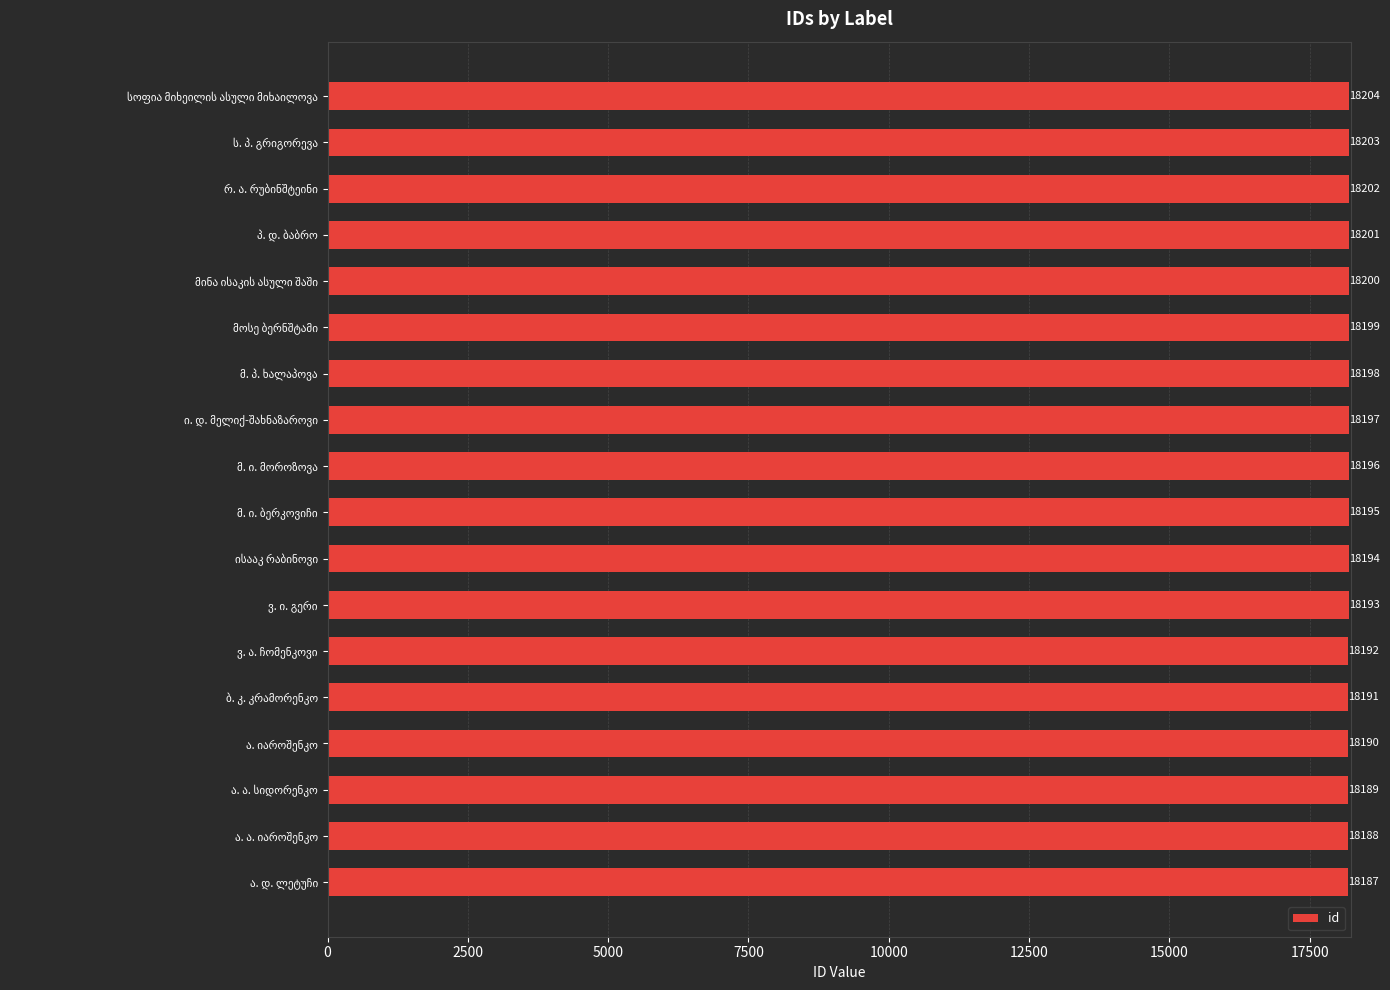

Reading top to bottom, what are all the values shown in this chart?

18204	18203	18202	18201	18200	18199	18198	18197	18196	18195	18194	18193	18192	18191	18190	18189	18188	18187